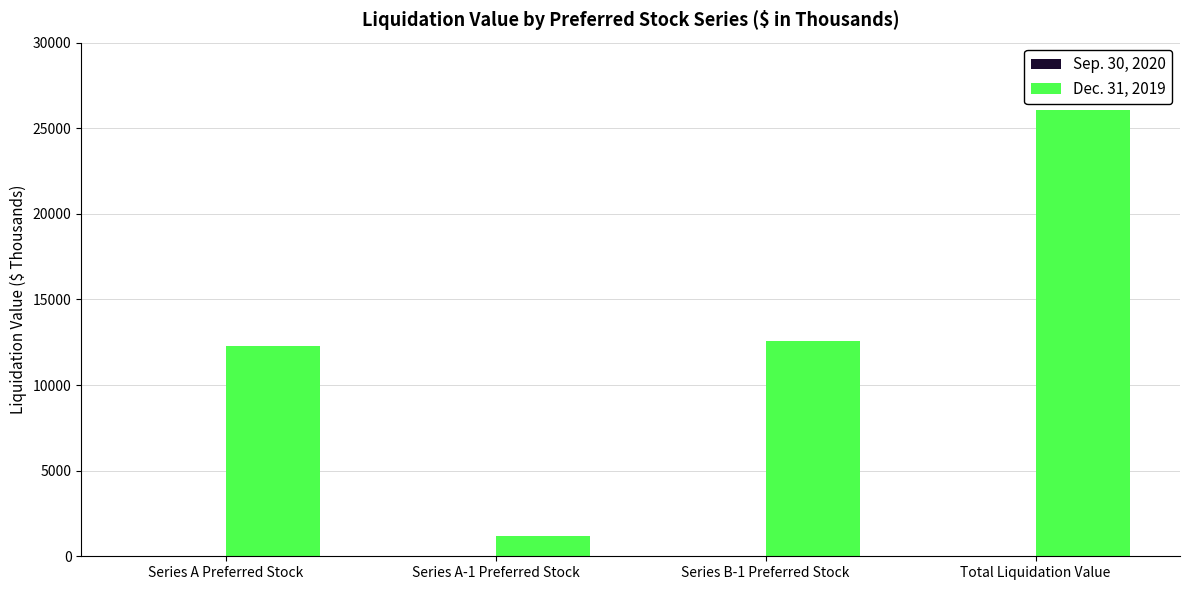

Reading left to right, transcribe all the data shown in this chart.

12271	1171	12596	26038